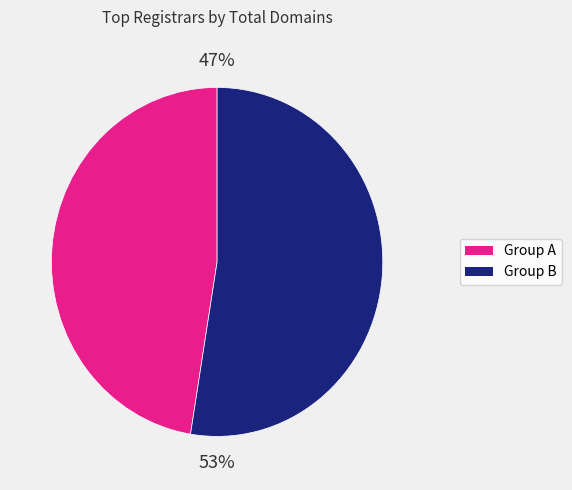

Is there any slice that represents more than half of the pie?

Yes